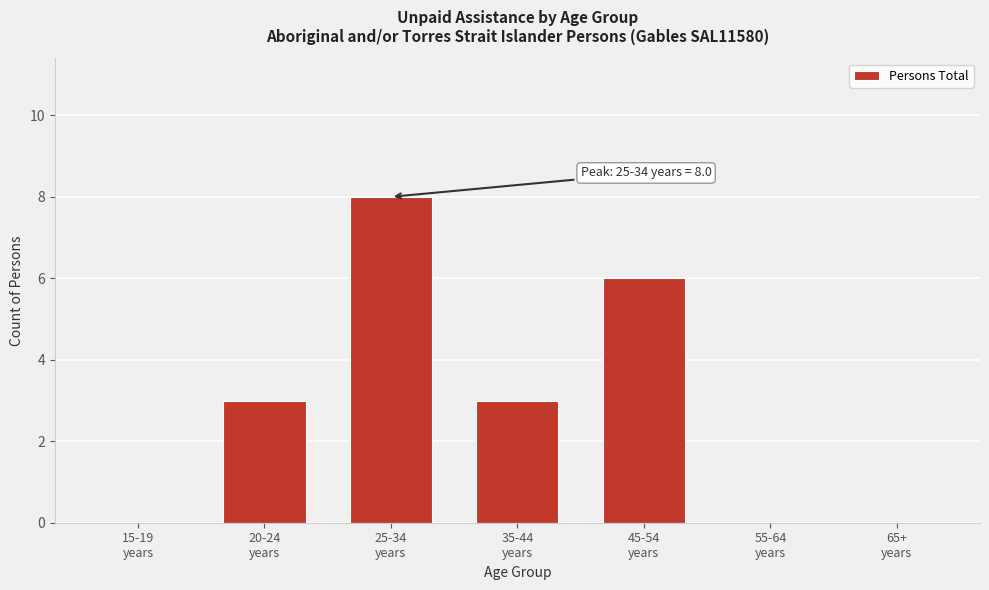

What is the sum of all values?

20